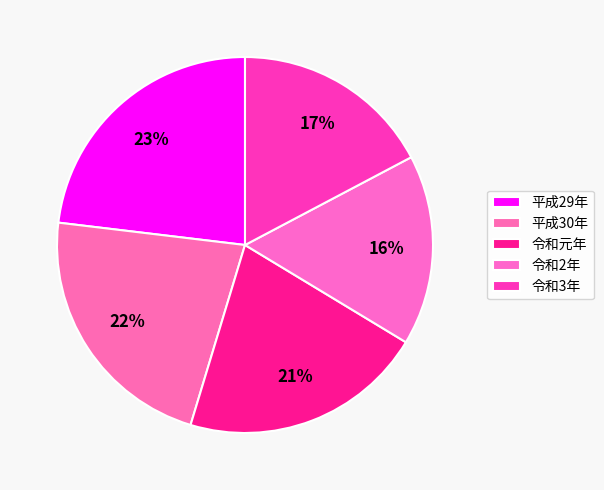

True or false: 令和元年 accounts for 13% of the total.

False